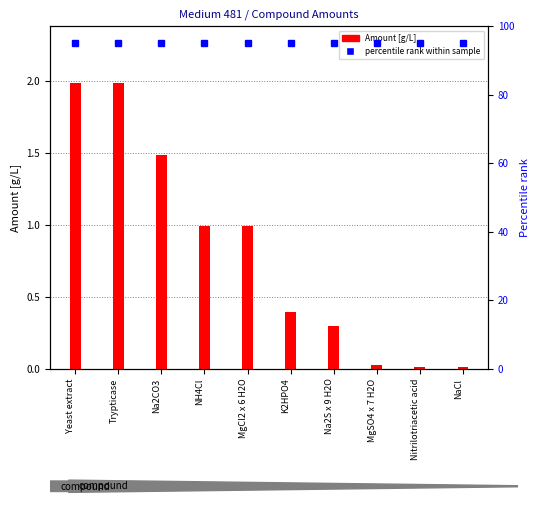

Reading left to right, what are all the values shown in this chart?

Yeast extract=2.0	Trypticase=2.0	Na2CO3=1.5	NH4Cl=1.0	MgCl2 x 6 H2O=1.0	K2HPO4=0.4	Na2S x 9 H2O=0.3	MgSO4 x 7 H2O=0.0	Nitrilotriacetic acid=0.0	NaCl=0.0